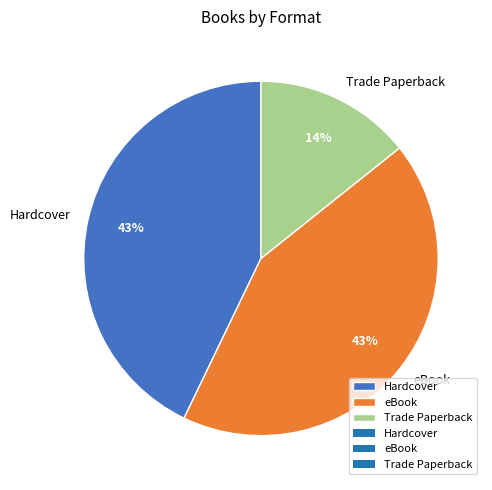

Which category has the smallest portion of the pie?

Trade Paperback